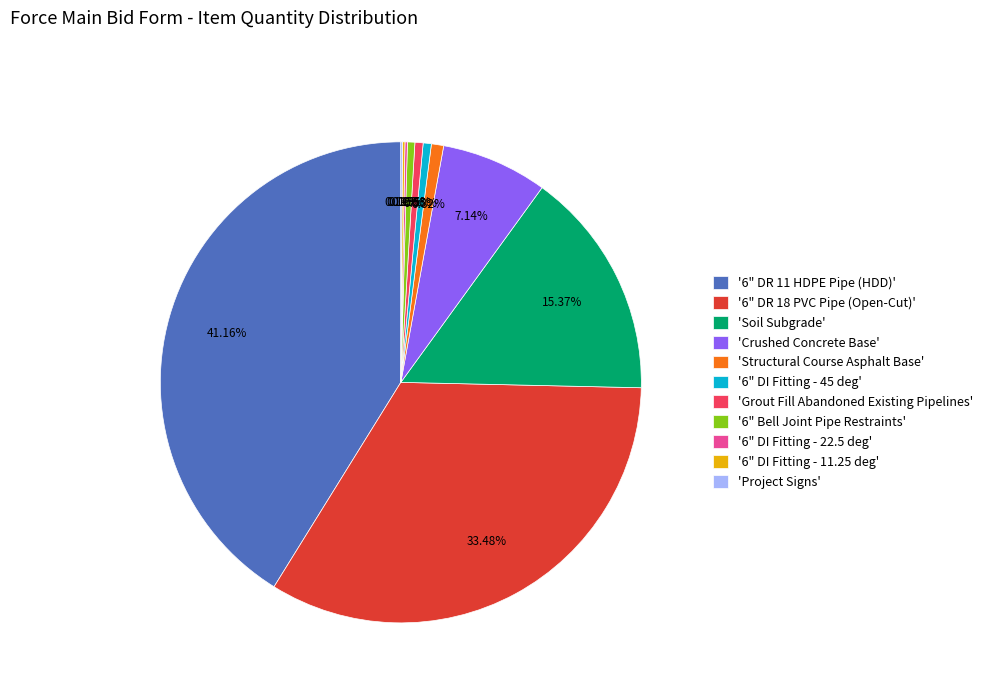

Is the sum of 'Structural Course Asphalt Base' and 'Grout Fill Abandoned Existing Pipelines' greater than half?

No